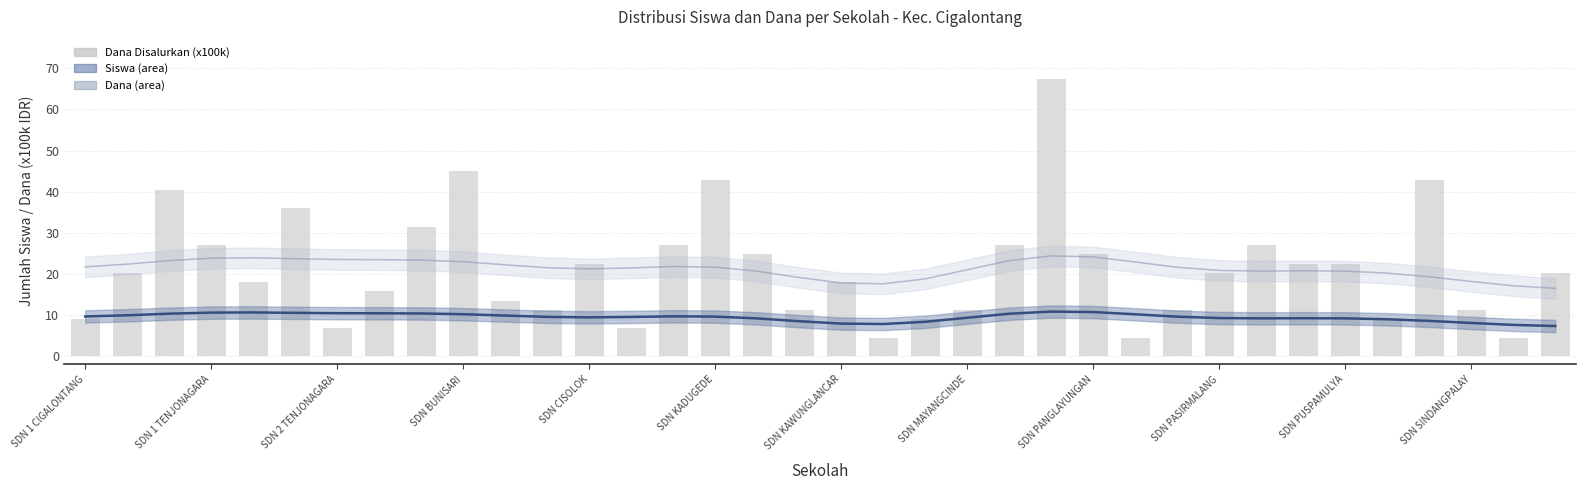

At which label is Dana Disalurkan (x100k) closest to 36?

SDN KADUGEDE